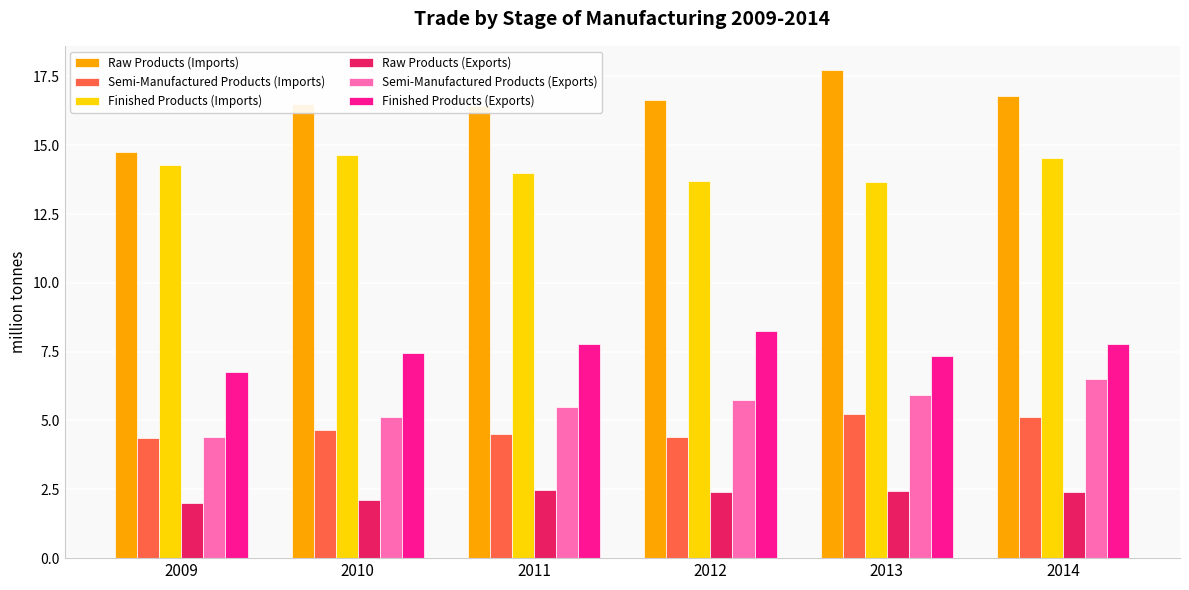

Rank the series at 2010 from highest to lowest value.

Raw Products (Imports), Finished Products (Imports), Finished Products (Exports), Semi-Manufactured Products (Exports), Semi-Manufactured Products (Imports), Raw Products (Exports)